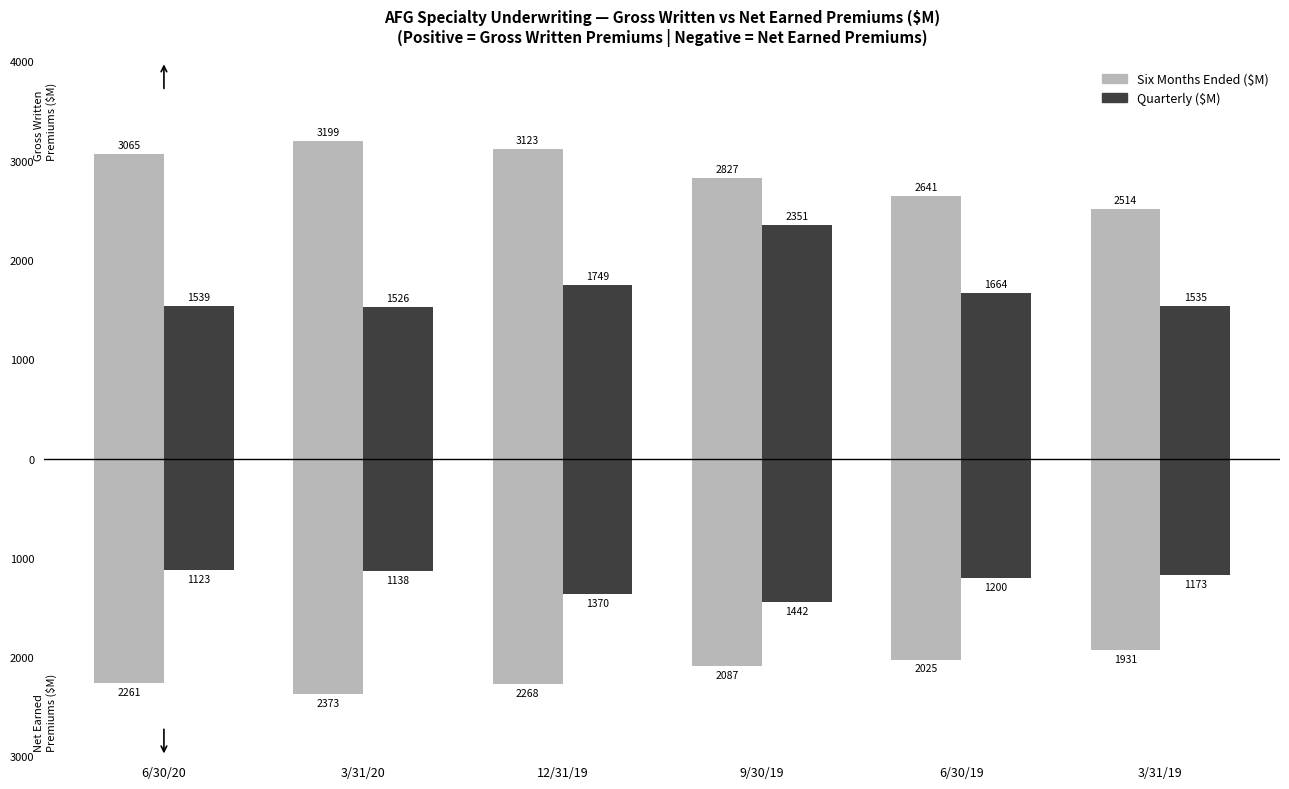

List the series in order of their overall mean, highest first.

Six Months Ended ($M), Quarterly ($M)